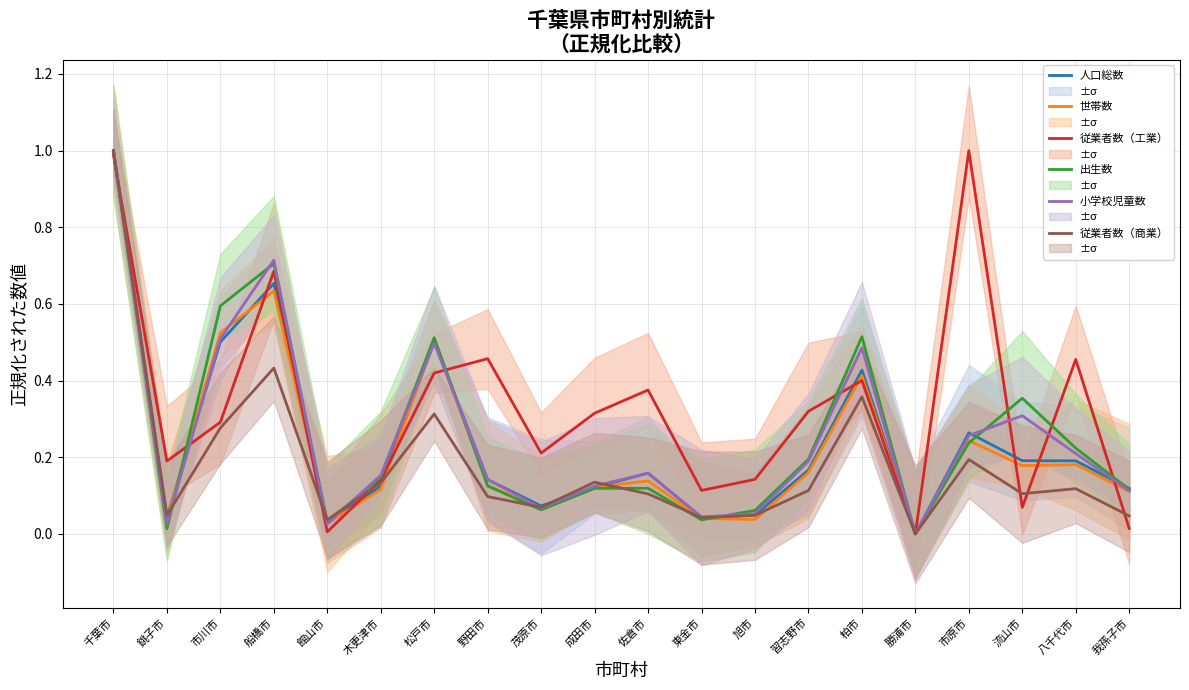

What is the sum of the 従業者数（工業） values at 松戸市 and 佐倉市?

0.8